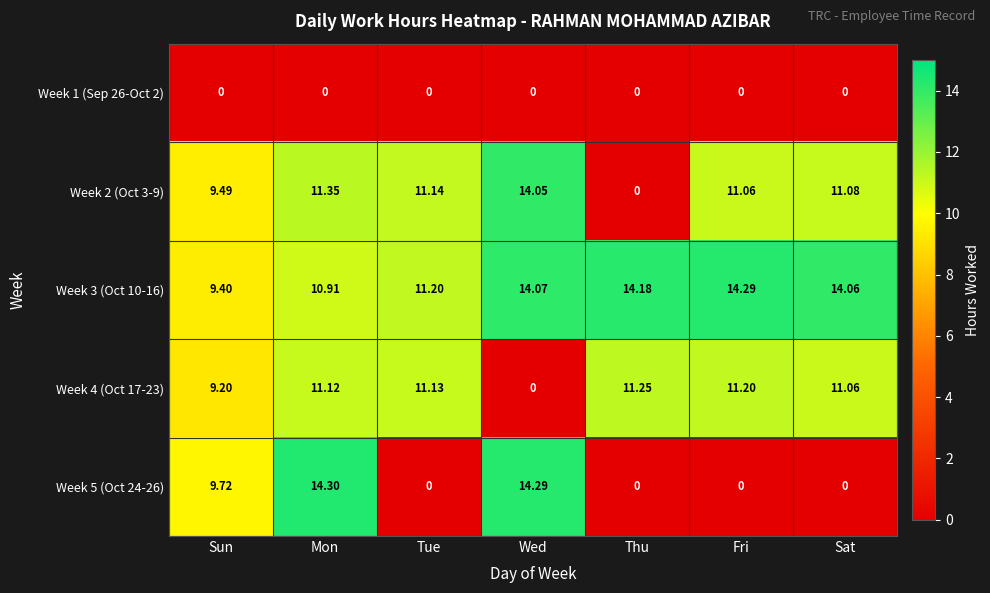

At which label does Week 4 (Oct 17-23) reach its minimum?

Wed